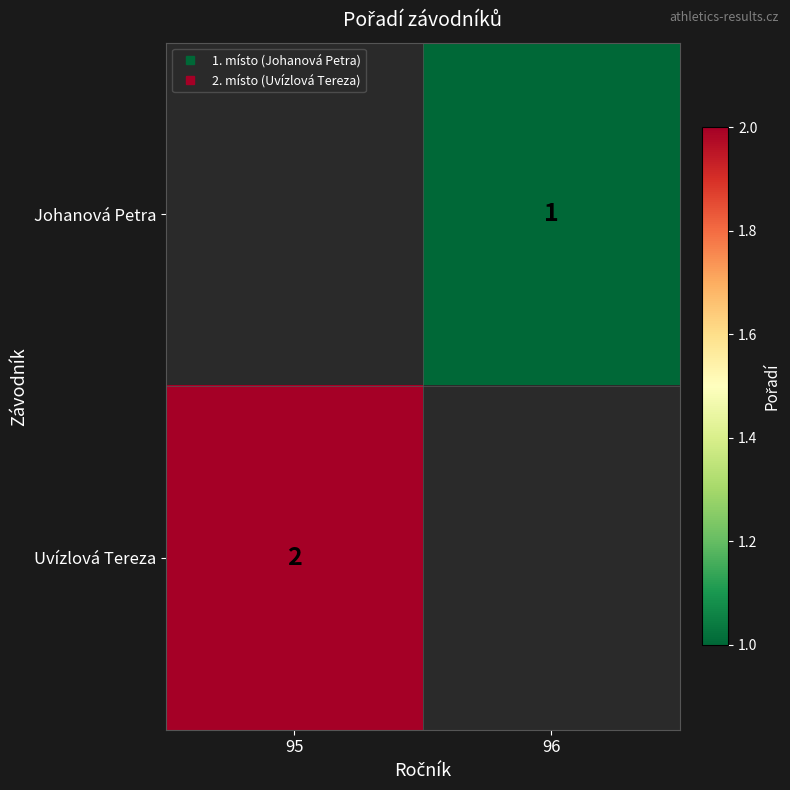

What is the sum of all Johanová Petra values?

1